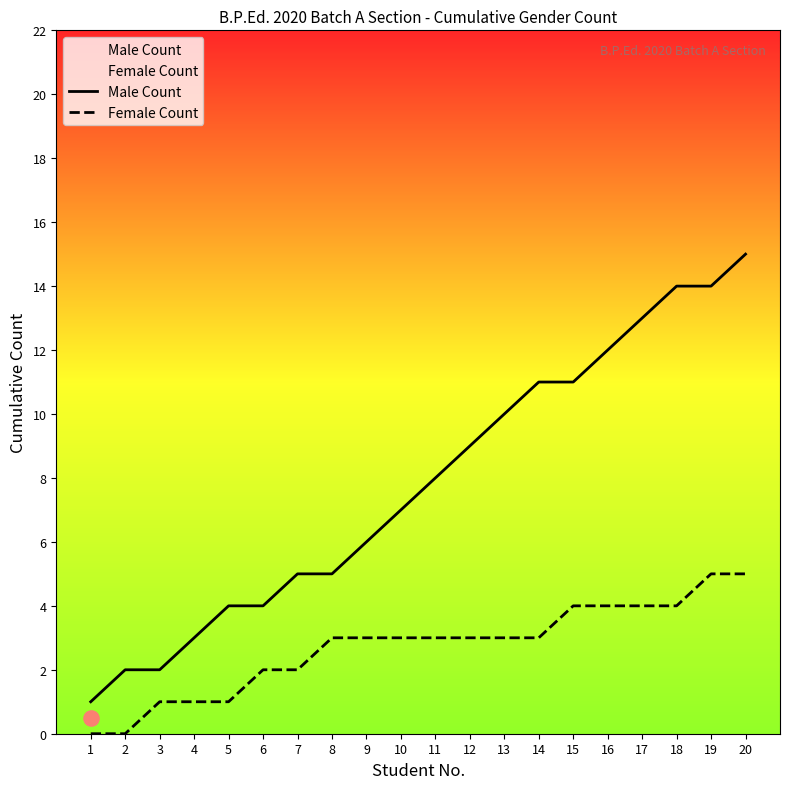

Which series has the widest spread of Y values?

Male Count